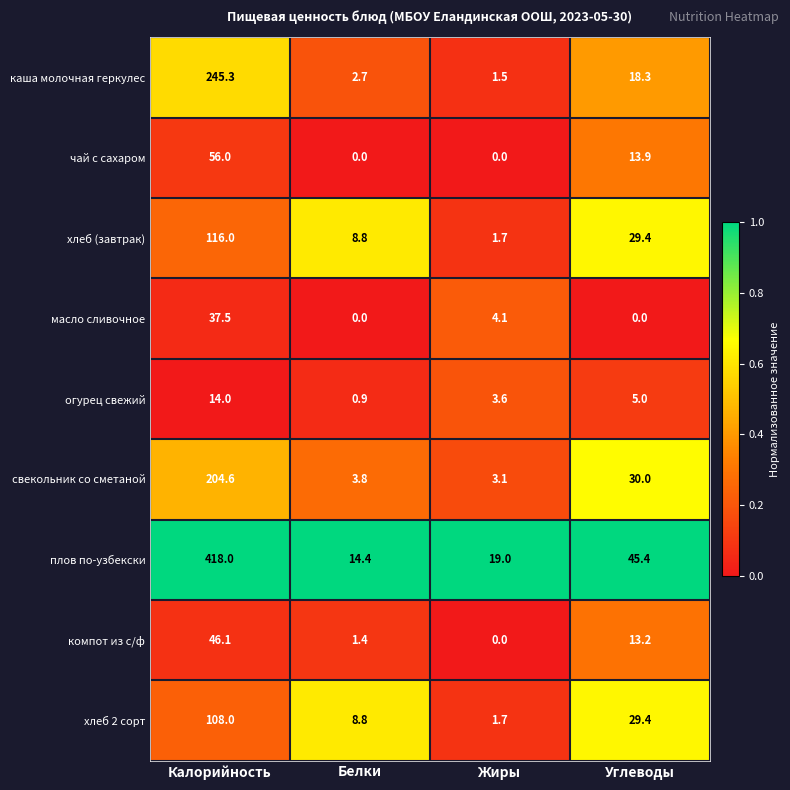

Which series has the largest range (max minus min)?

плов по-узбекски